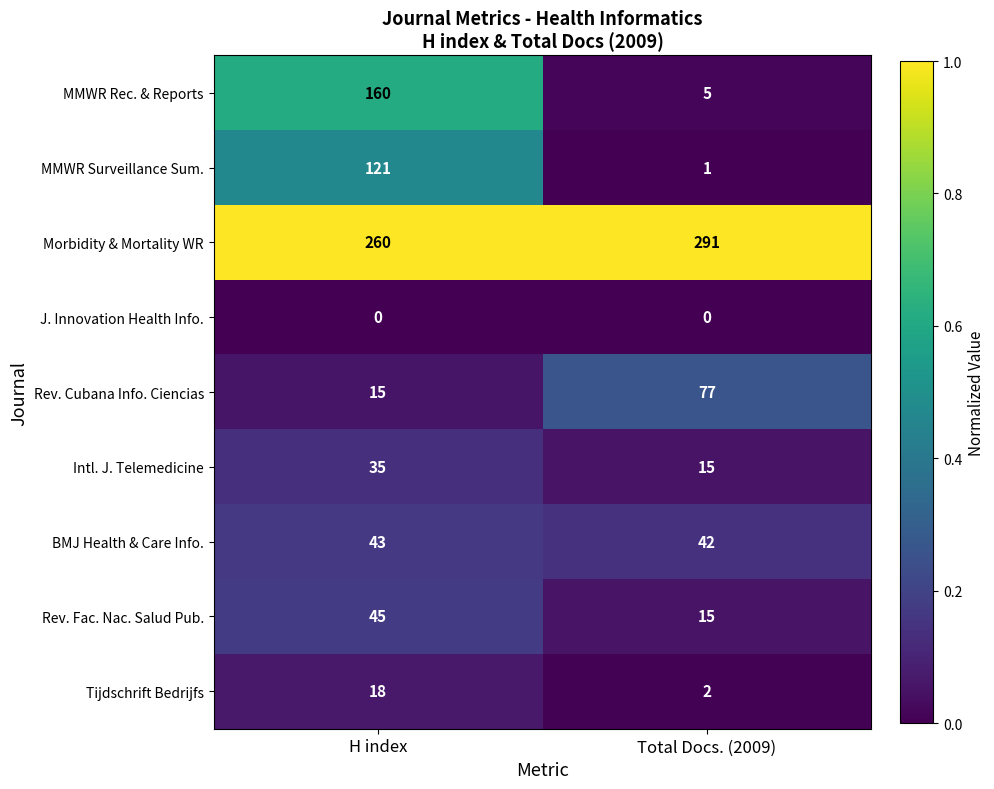

What is the maximum value for Rev. Fac. Nac. Salud Pub.?

45